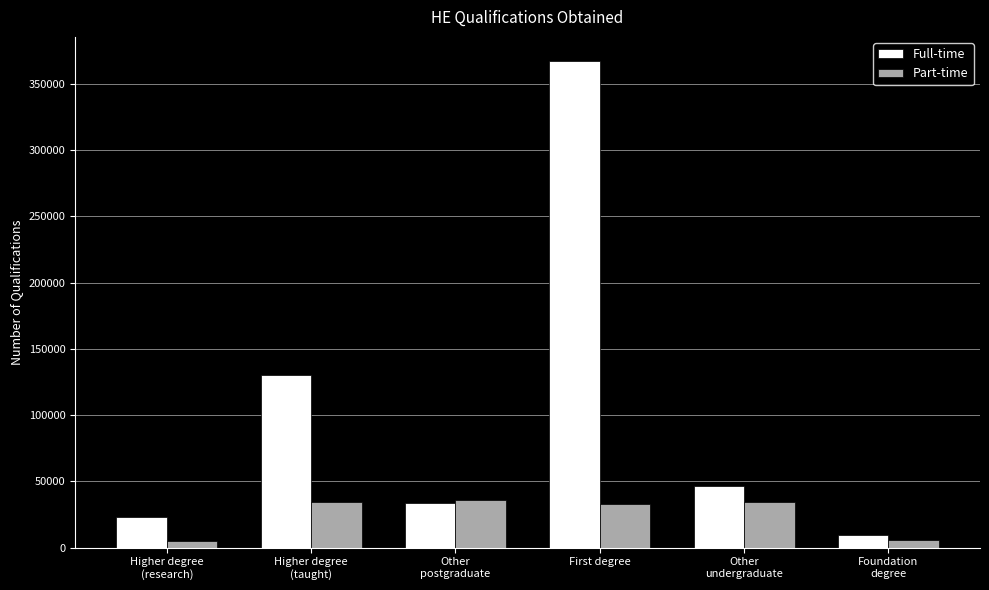

True or false: Full-time has a value of 367240 at First degree.

True